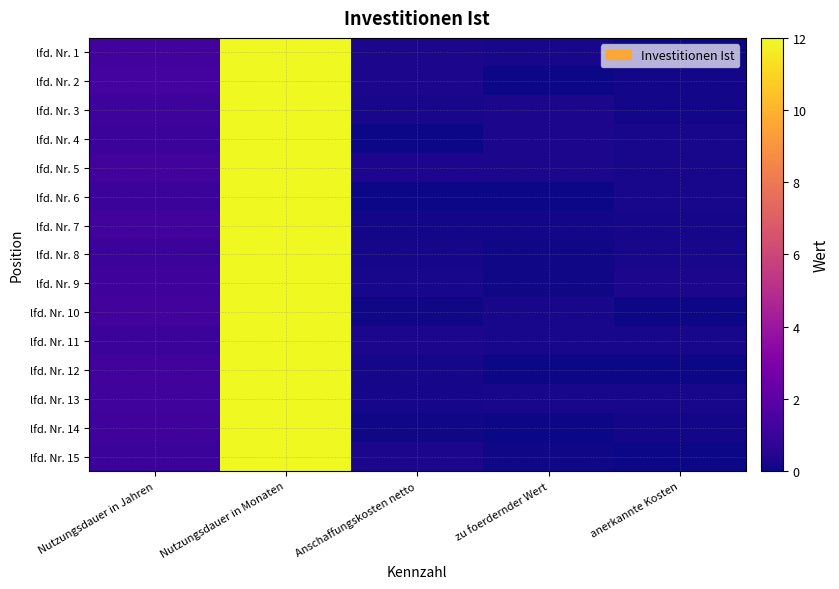

Reading left to right, list all the values displayed in this chart.

lfd. Nr. 1: Nutzungsdauer in Jahren=1.2	Nutzungsdauer in Monaten=12.1	Anschaffungskosten netto=0.3	zu foerdernder Wert=0.2	anerkannte Kosten=0.0
lfd. Nr. 2: Nutzungsdauer in Jahren=1.3	Nutzungsdauer in Monaten=12.2	Anschaffungskosten netto=0.2	zu foerdernder Wert=0.0	anerkannte Kosten=0.1
lfd. Nr. 3: Nutzungsdauer in Jahren=1.1	Nutzungsdauer in Monaten=12.3	Anschaffungskosten netto=0.2	zu foerdernder Wert=0.2	anerkannte Kosten=0.1
lfd. Nr. 4: Nutzungsdauer in Jahren=1.1	Nutzungsdauer in Monaten=12.2	Anschaffungskosten netto=0.0	zu foerdernder Wert=0.2	anerkannte Kosten=0.2
lfd. Nr. 5: Nutzungsdauer in Jahren=1.2	Nutzungsdauer in Monaten=12.1	Anschaffungskosten netto=0.3	zu foerdernder Wert=0.3	anerkannte Kosten=0.2
lfd. Nr. 6: Nutzungsdauer in Jahren=1.1	Nutzungsdauer in Monaten=12.1	Anschaffungskosten netto=0.0	zu foerdernder Wert=0.0	anerkannte Kosten=0.2
lfd. Nr. 7: Nutzungsdauer in Jahren=1.2	Nutzungsdauer in Monaten=12.3	Anschaffungskosten netto=0.1	zu foerdernder Wert=0.1	anerkannte Kosten=0.1
lfd. Nr. 8: Nutzungsdauer in Jahren=1.1	Nutzungsdauer in Monaten=12.0	Anschaffungskosten netto=0.1	zu foerdernder Wert=0.1	anerkannte Kosten=0.2
lfd. Nr. 9: Nutzungsdauer in Jahren=1.1	Nutzungsdauer in Monaten=12.2	Anschaffungskosten netto=0.2	zu foerdernder Wert=0.1	anerkannte Kosten=0.2
lfd. Nr. 10: Nutzungsdauer in Jahren=1.2	Nutzungsdauer in Monaten=12.1	Anschaffungskosten netto=0.1	zu foerdernder Wert=0.2	anerkannte Kosten=0.0
lfd. Nr. 11: Nutzungsdauer in Jahren=1.1	Nutzungsdauer in Monaten=12.0	Anschaffungskosten netto=0.2	zu foerdernder Wert=0.2	anerkannte Kosten=0.2
lfd. Nr. 12: Nutzungsdauer in Jahren=1.2	Nutzungsdauer in Monaten=12.1	Anschaffungskosten netto=0.2	zu foerdernder Wert=0.0	anerkannte Kosten=0.0
lfd. Nr. 13: Nutzungsdauer in Jahren=1.2	Nutzungsdauer in Monaten=12.1	Anschaffungskosten netto=0.2	zu foerdernder Wert=0.2	anerkannte Kosten=0.2
lfd. Nr. 14: Nutzungsdauer in Jahren=1.2	Nutzungsdauer in Monaten=12.2	Anschaffungskosten netto=0.1	zu foerdernder Wert=0.0	anerkannte Kosten=0.1
lfd. Nr. 15: Nutzungsdauer in Jahren=1.1	Nutzungsdauer in Monaten=12.1	Anschaffungskosten netto=0.3	zu foerdernder Wert=0.1	anerkannte Kosten=0.0